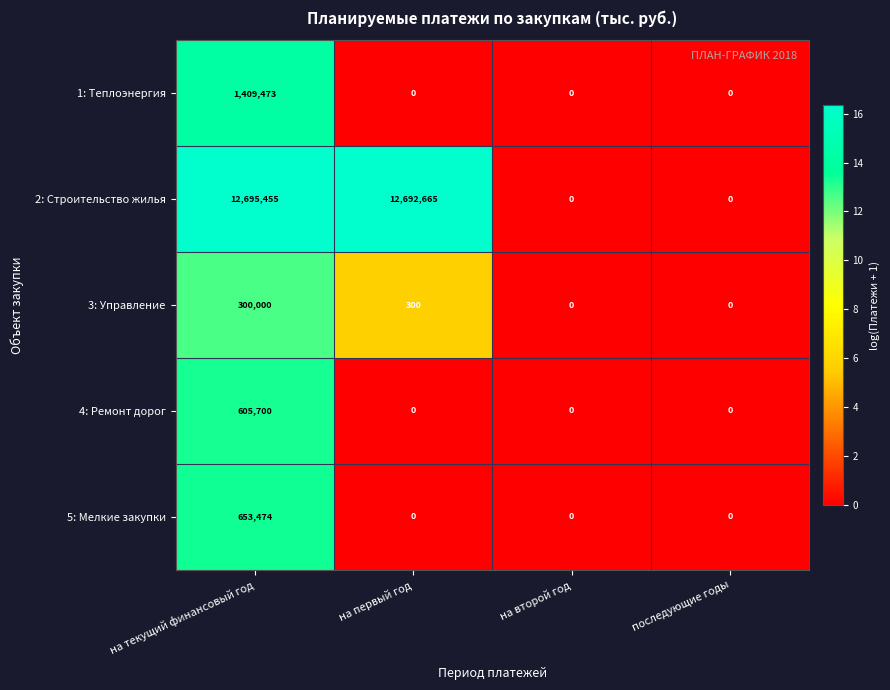

How many data points does each series have?

4